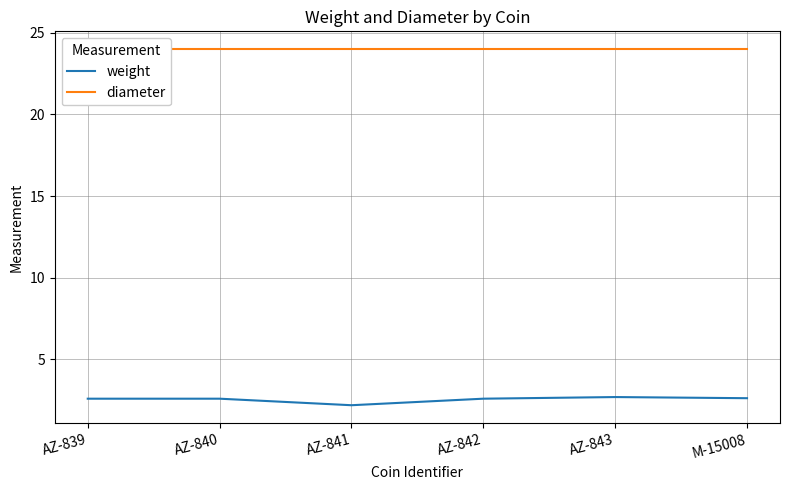

At which category does the chart reach its minimum across all series?

AZ-841